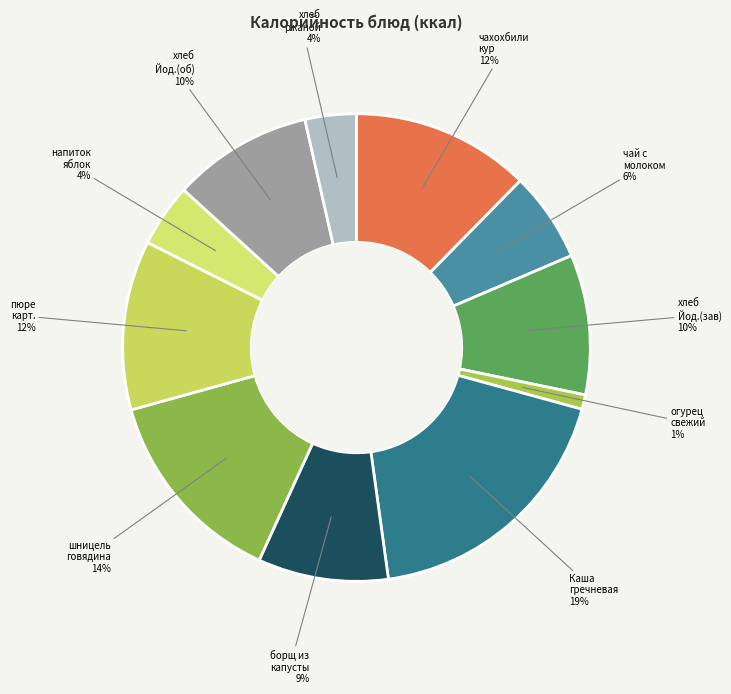

Which category has the biggest portion of the pie?

Каша гречневая